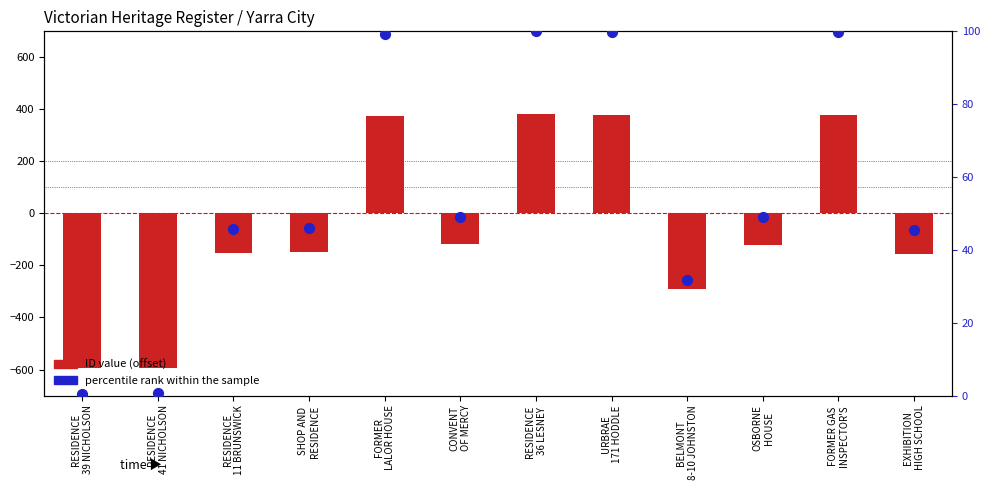

Which series has the largest total across all categories?

percentile rank within the sample